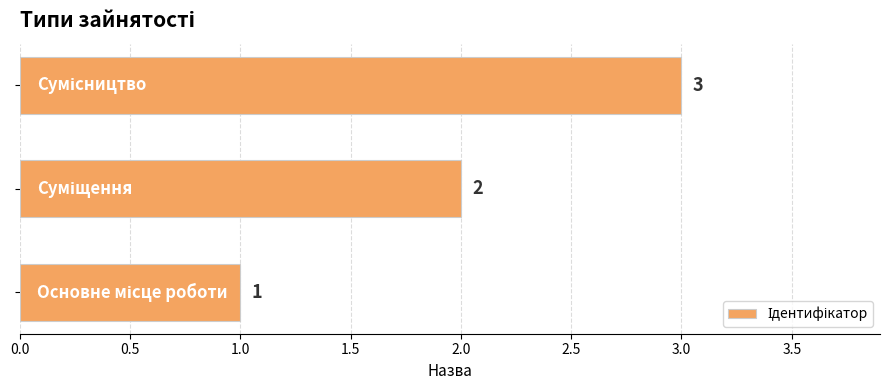

What is the greatest value displayed?

3